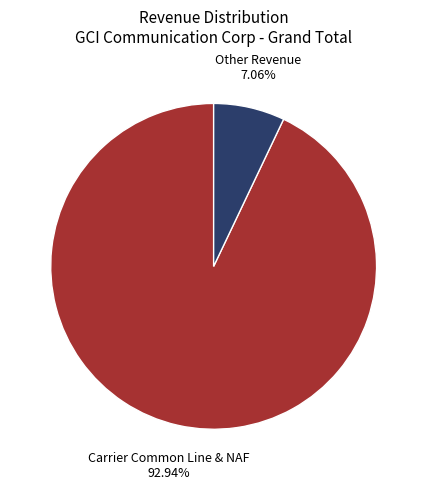

Is there a majority slice in this chart?

Yes